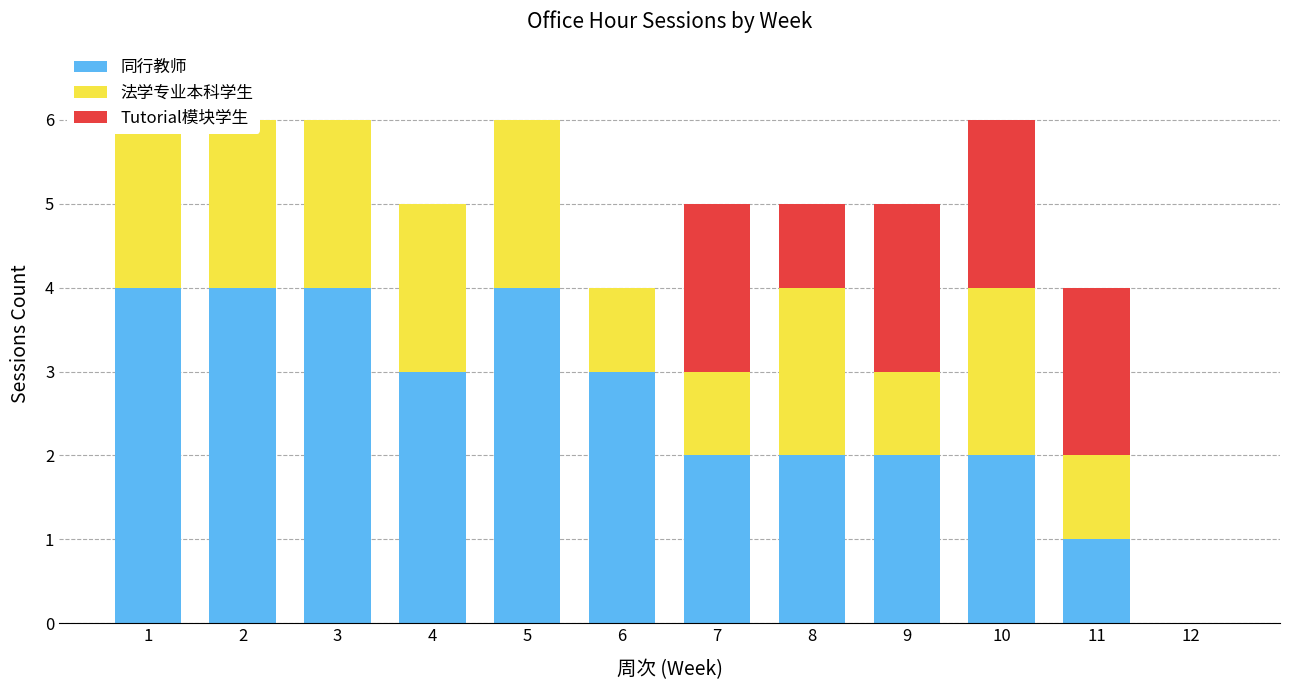

How many distinct data groups are displayed?

3